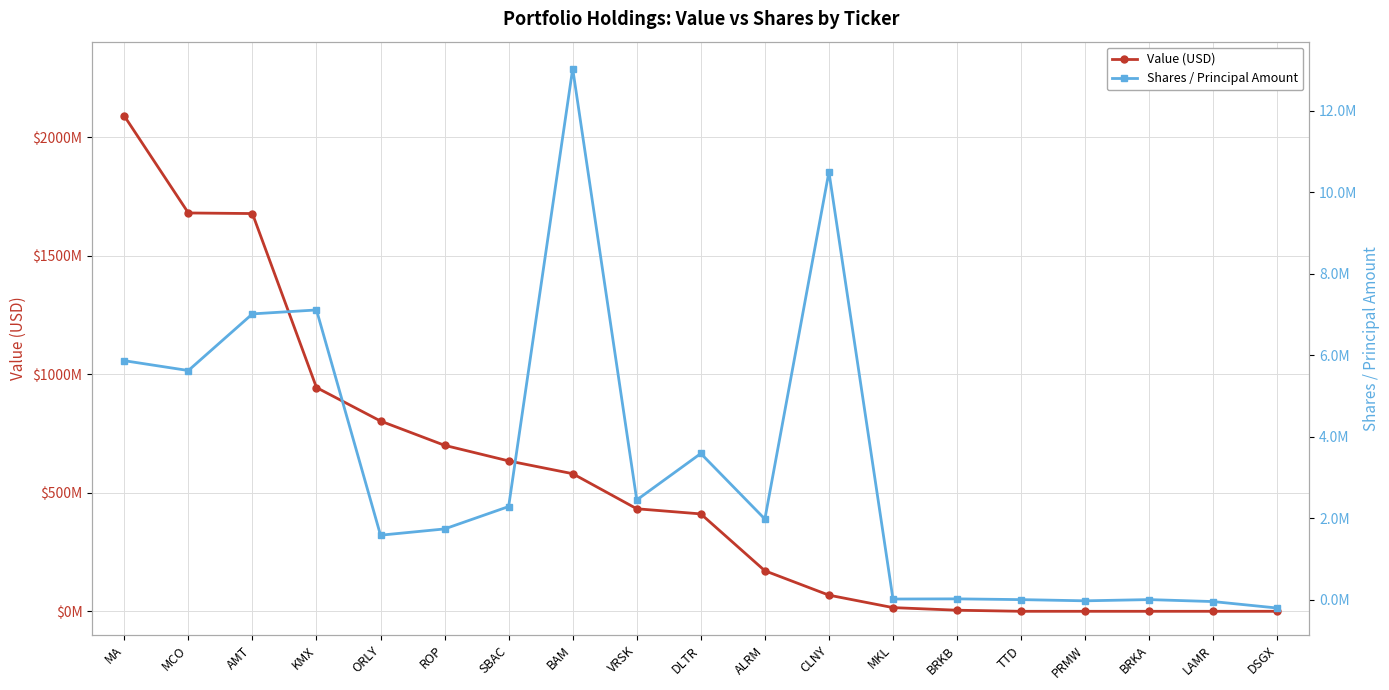

Is this an area chart (filled region under the line)?

No